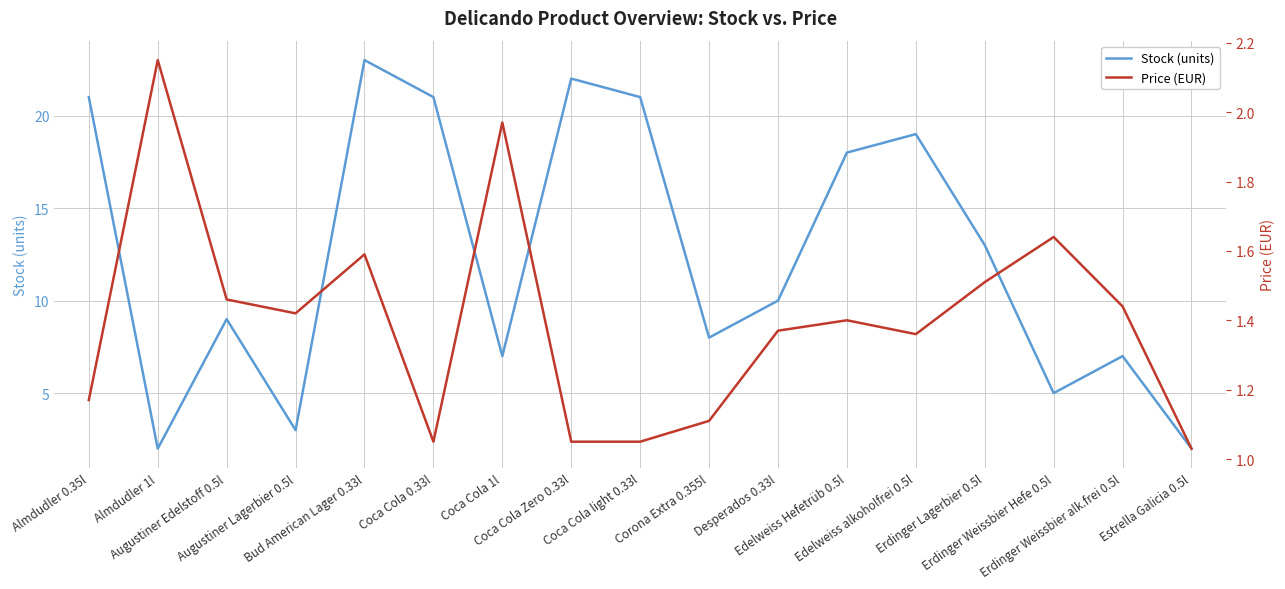

Does the chart display data point markers on the line(s)?

No